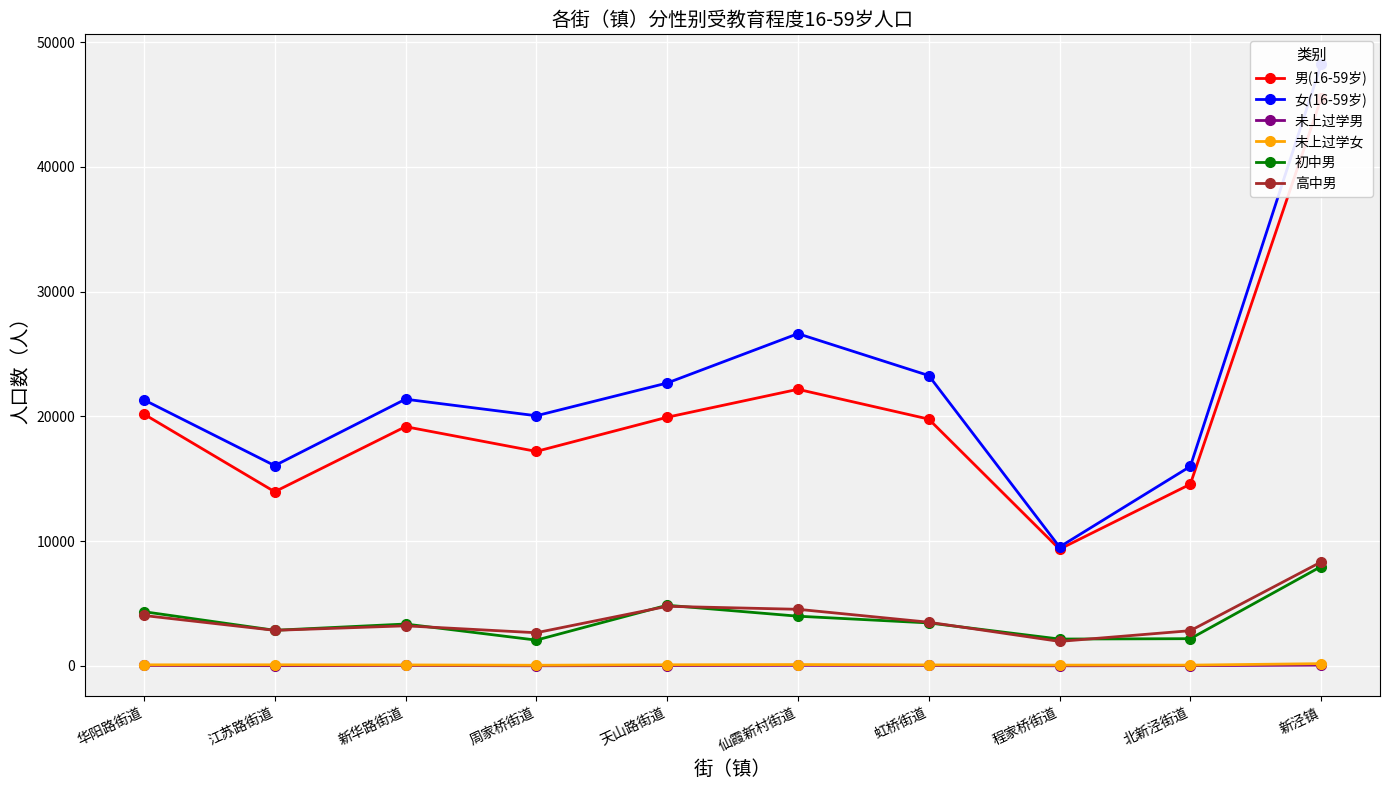

Between 江苏路街道 and 程家桥街道, which series saw the biggest shift?

女(16-59岁)